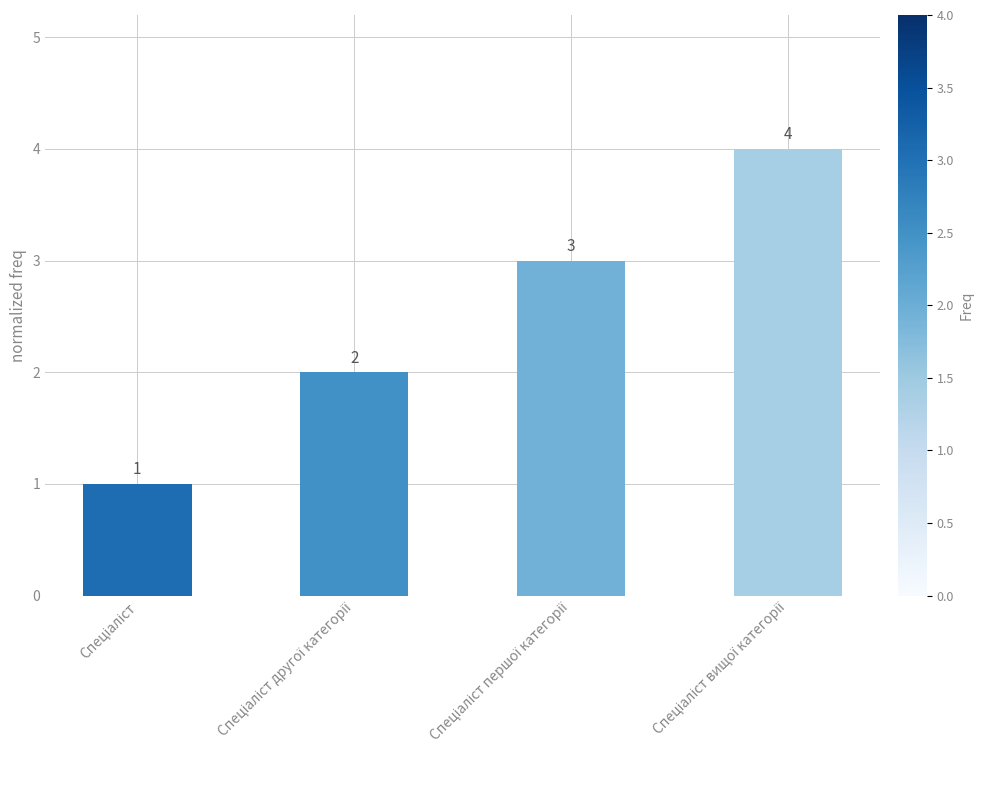

Reading left to right, what are all the values shown in this chart?

1	2	3	4